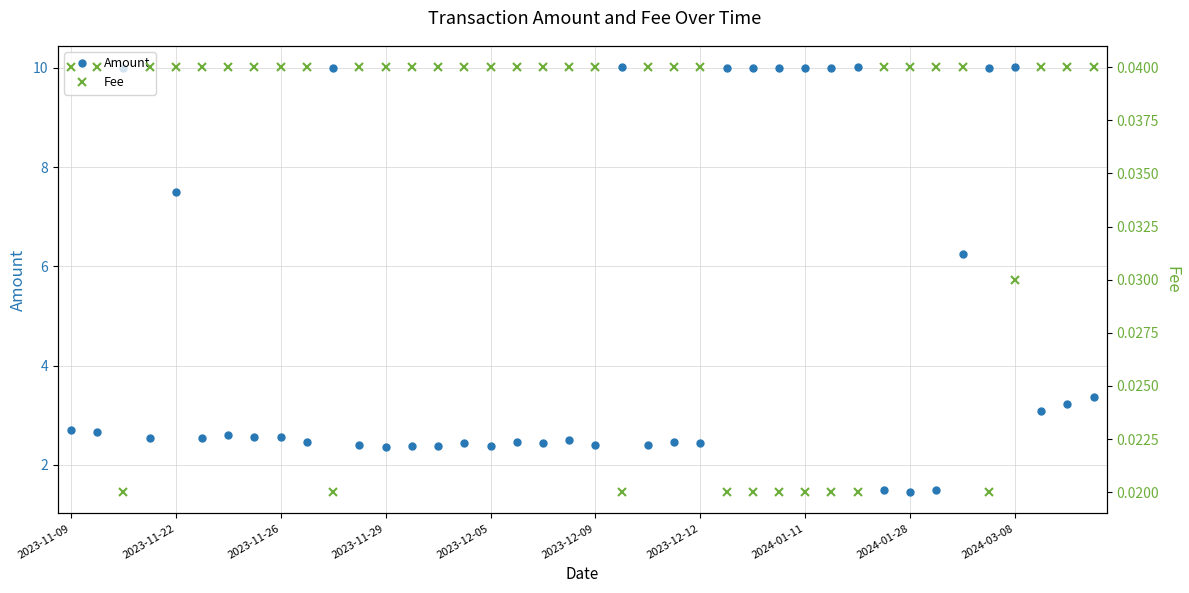

True or false: Amount has more than 0 interior local peaks.

True